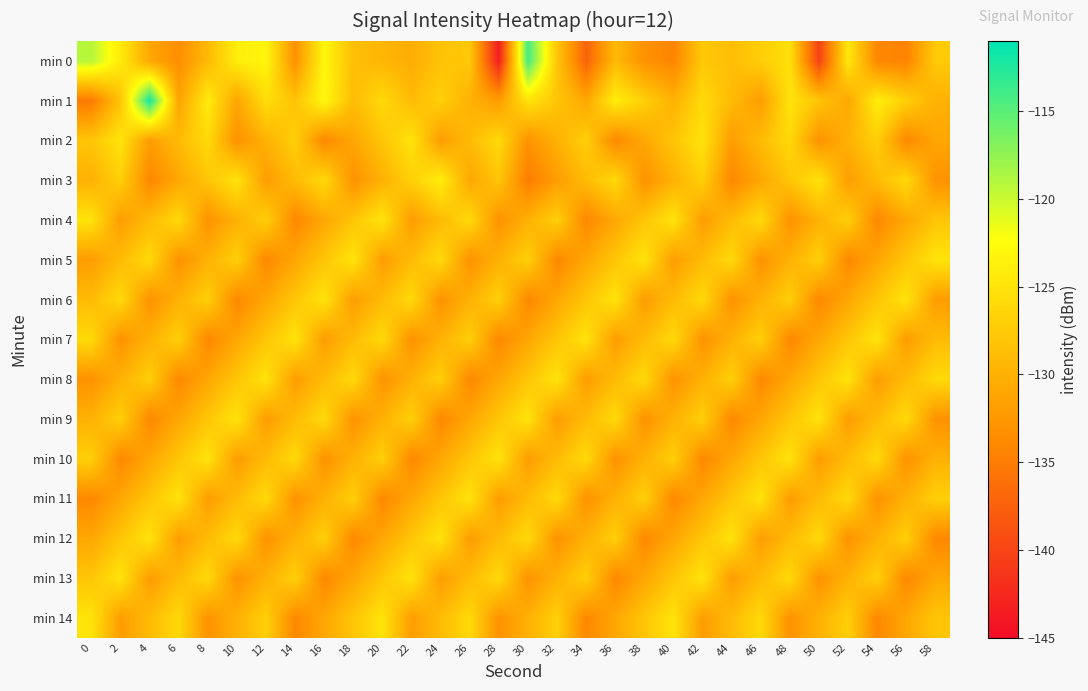

Which series changed the most between 14 and 44?

min 2